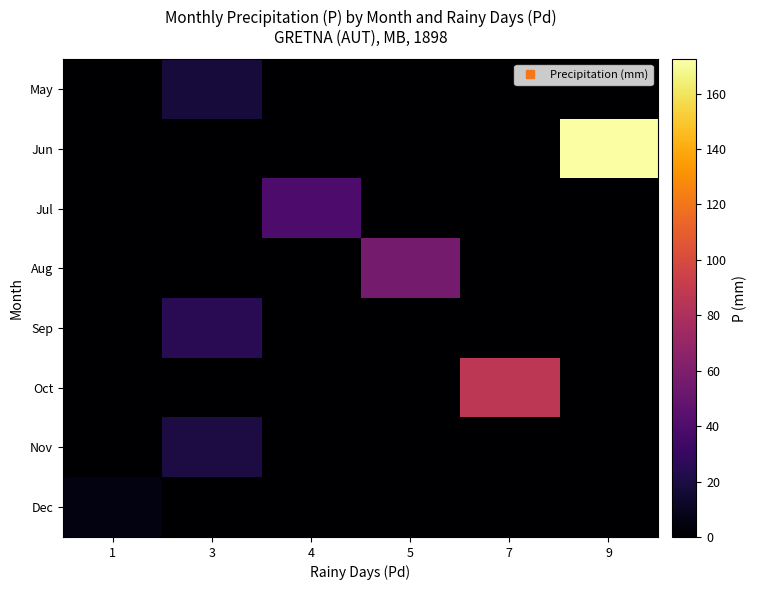

Between 5 and 3, which is larger?

3